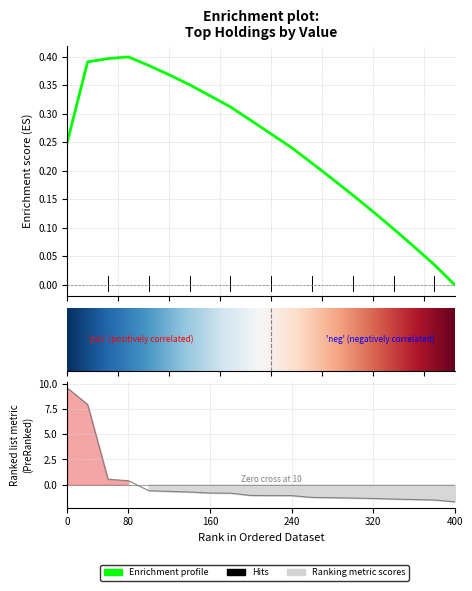

What is the value of the 17th point from the left?

-1.4